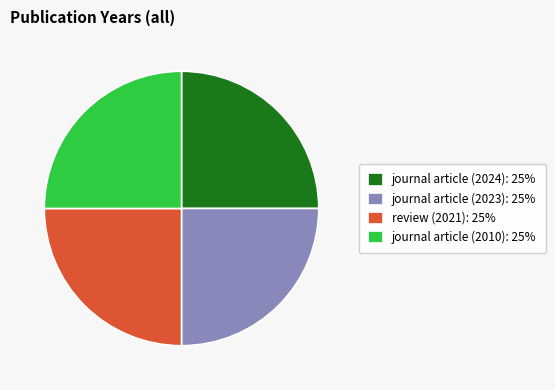

Approximately how many times larger is the value at journal article (2023): 25% compared to review (2021): 25%?

1.0